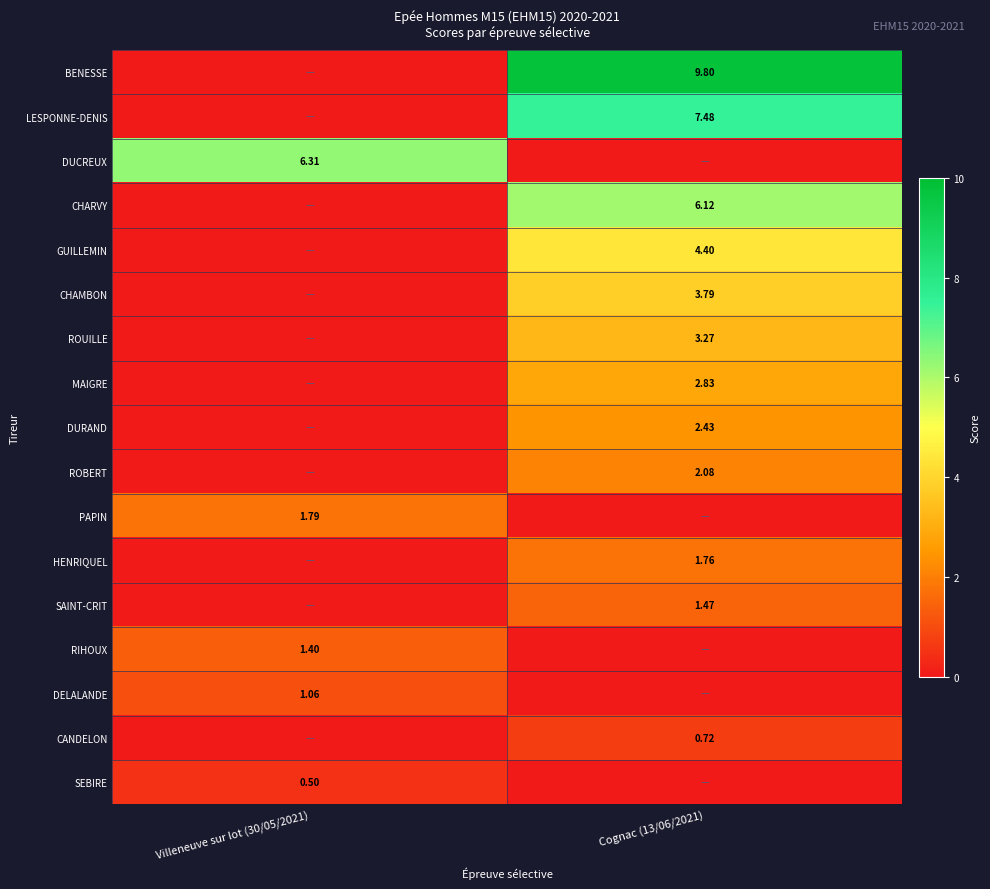

Is the value of SEBIRE at Villeneuve sur lot (30/05/2021) greater than the value of HENRIQUEL at Cognac (13/06/2021)?

No